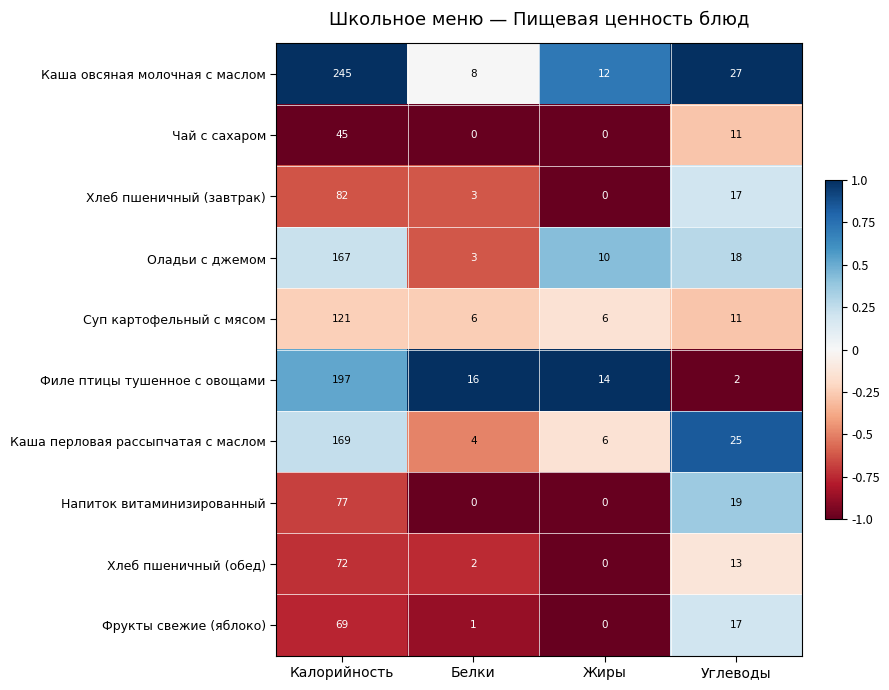

At which category is the sum across all series the highest?

Калорийность